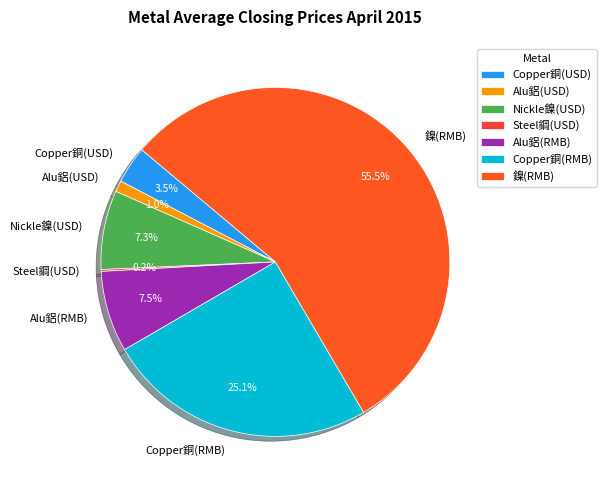

Which slice represents more than half of the pie?

鎳(RMB)